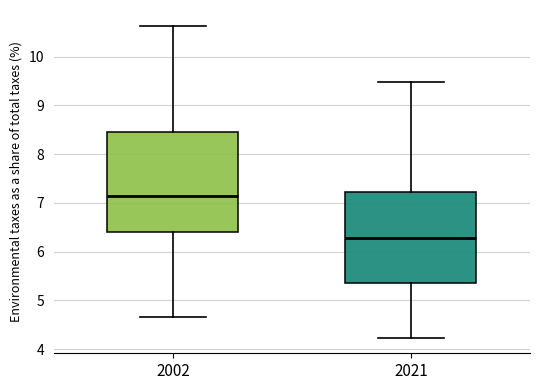

Which box is the tallest, from its lower edge to its upper edge?

2002